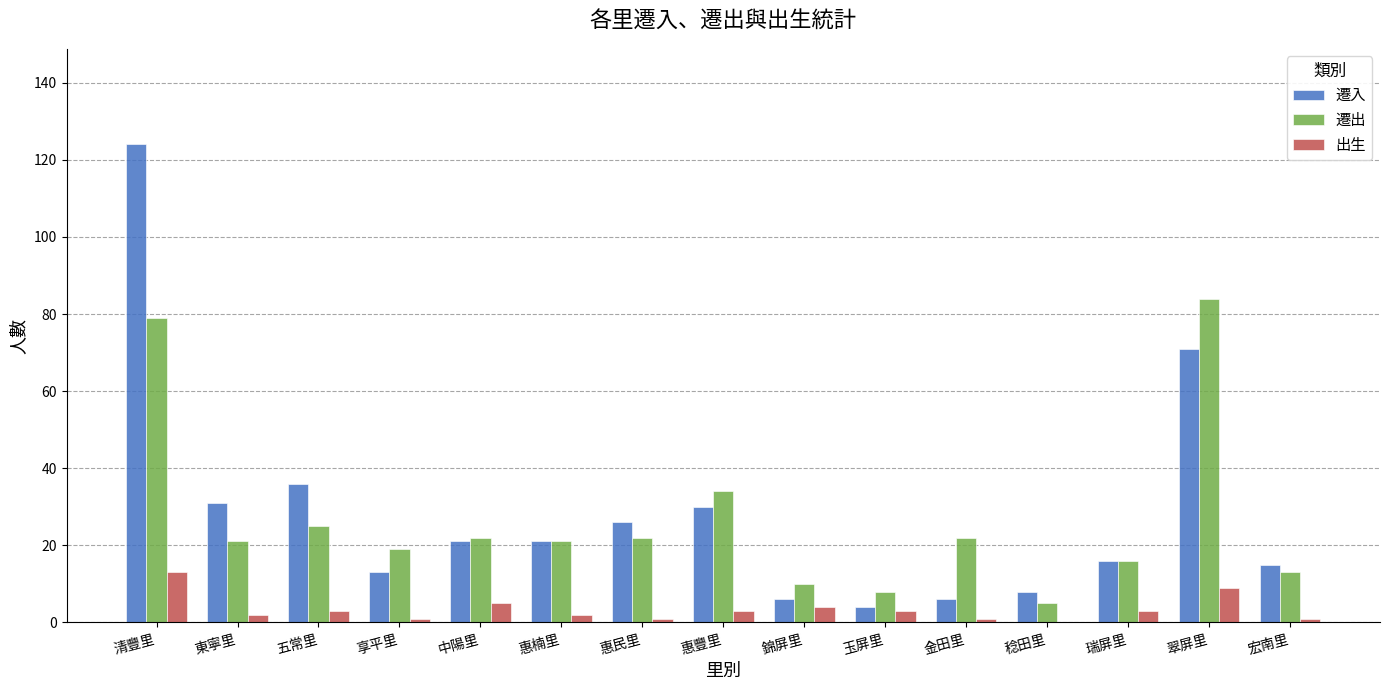

What is the sum of all 出生 values?

51